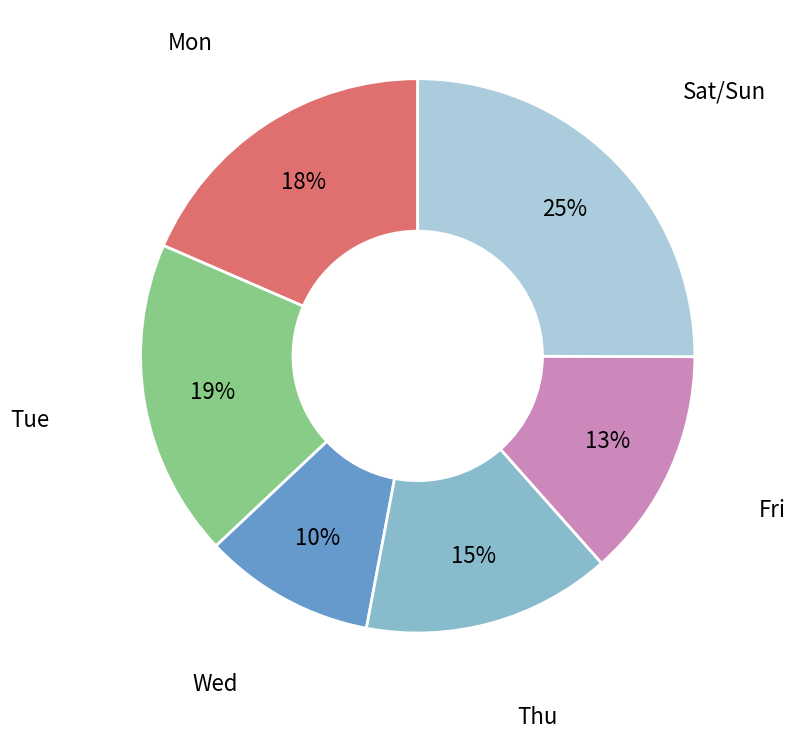

Is there any slice that represents more than half of the pie?

No